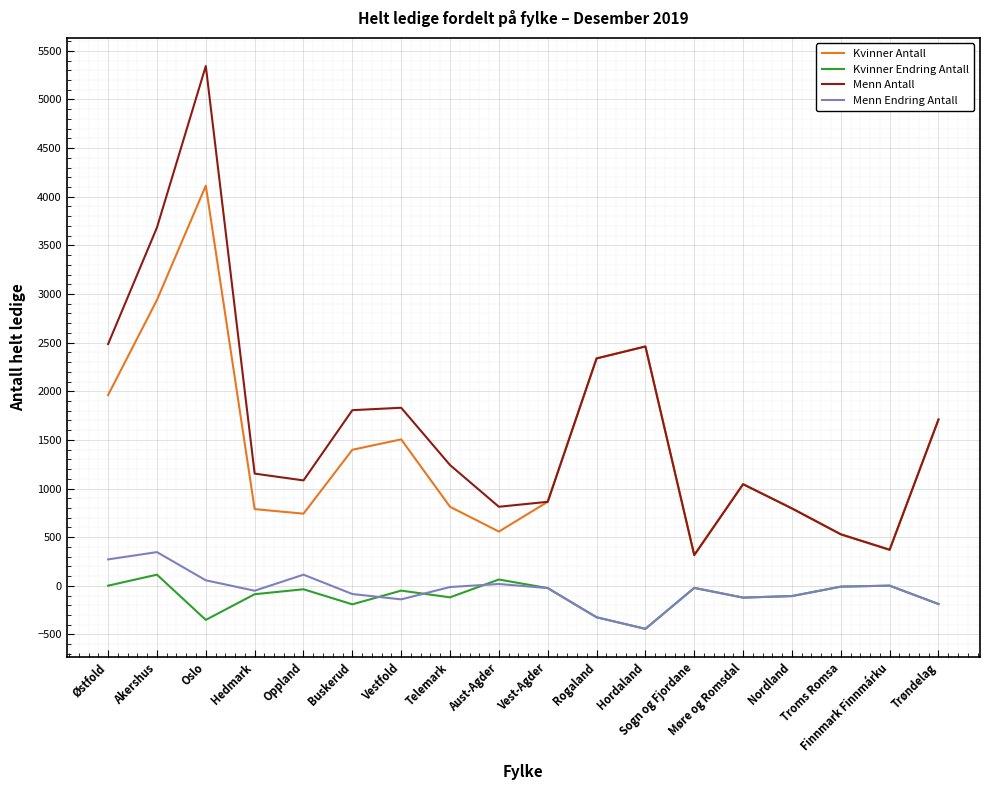

What is the difference between the Menn Antall values at Aust-Agder and Troms Romsa?

283